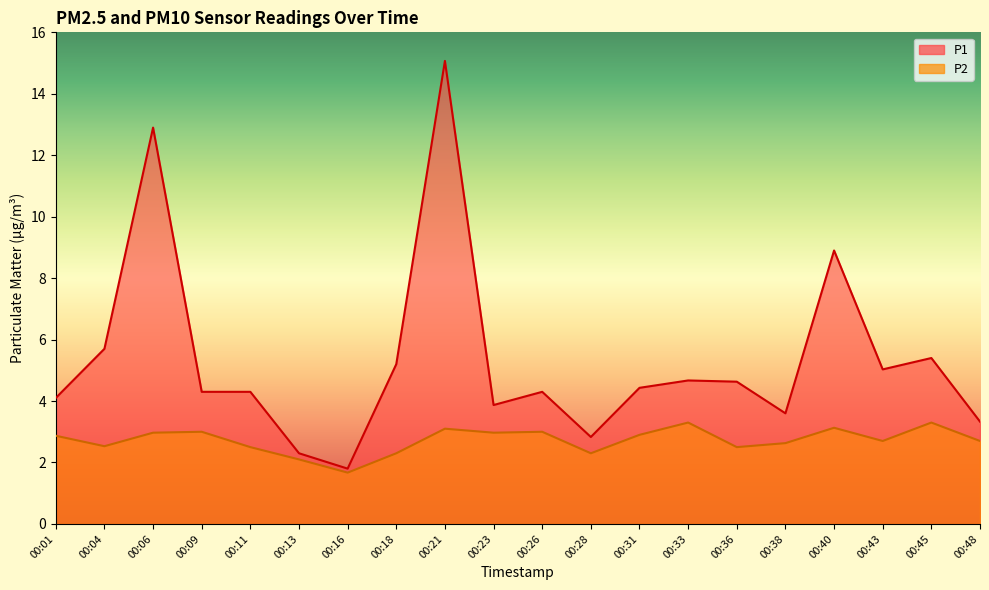

Where is P1 nearest to the value 8?

00:40